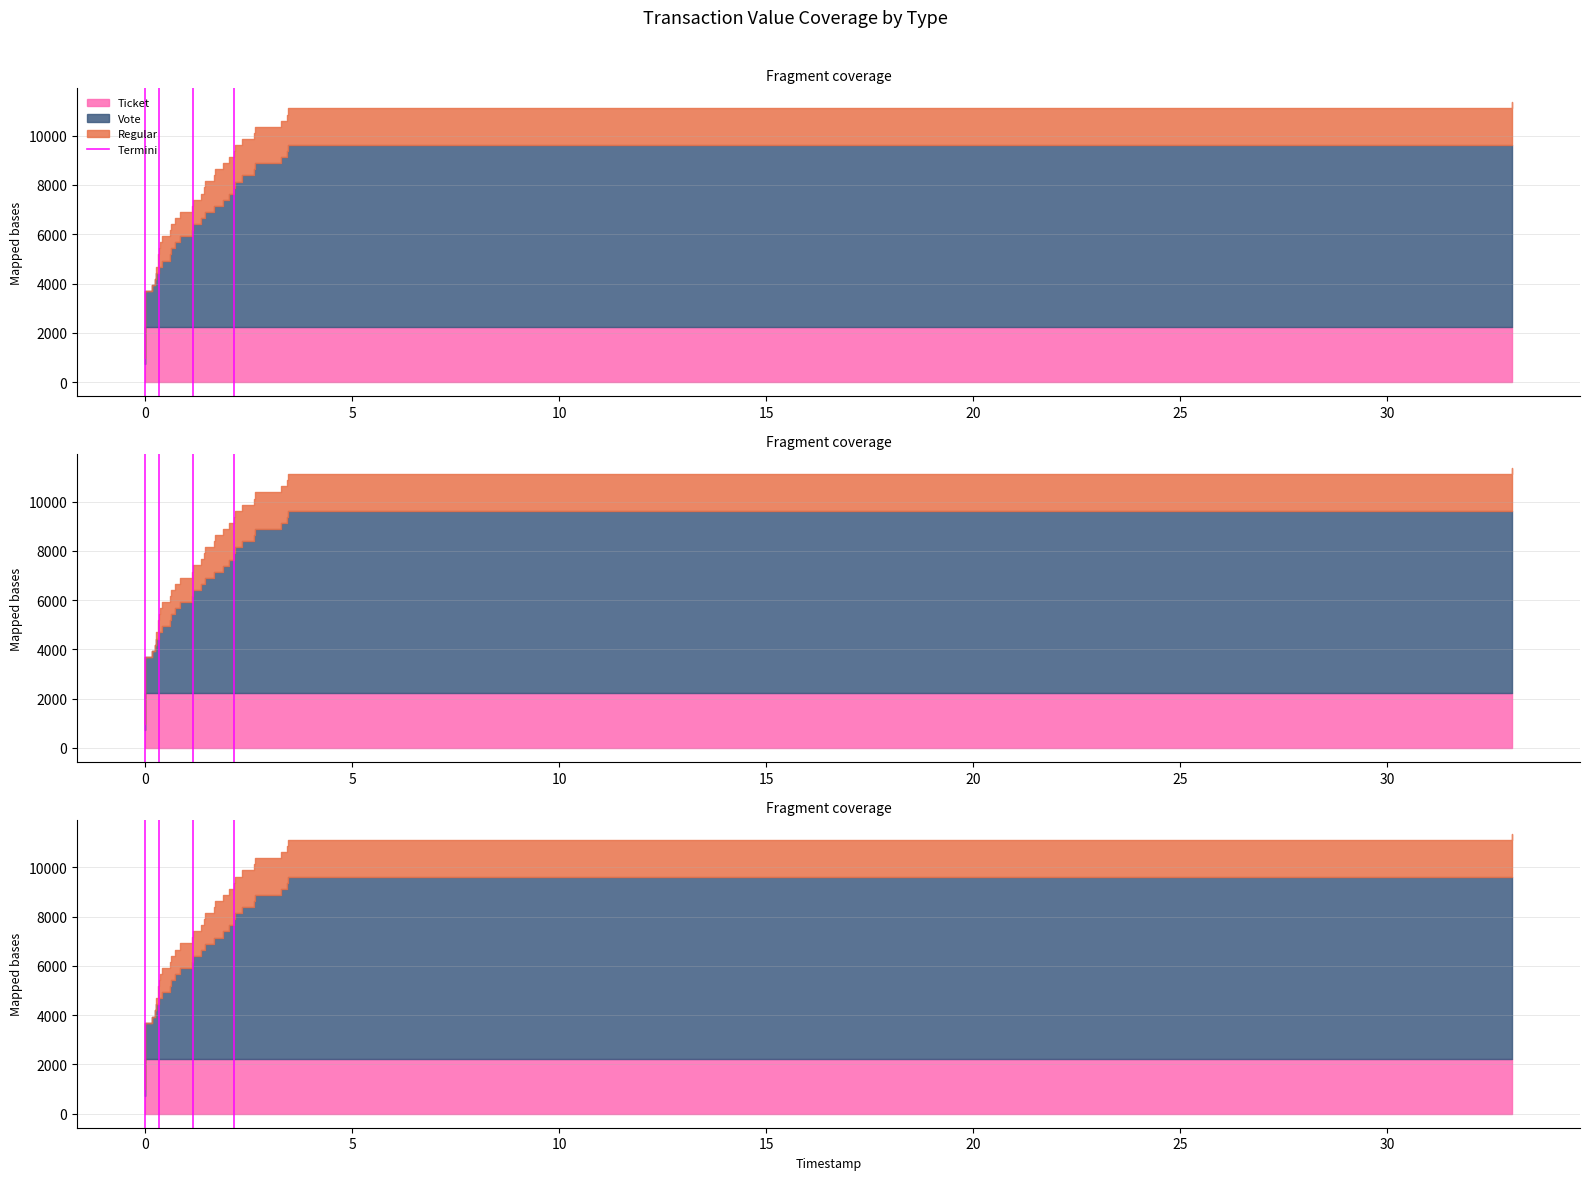

True or false: the data shows 0 at 0.

False